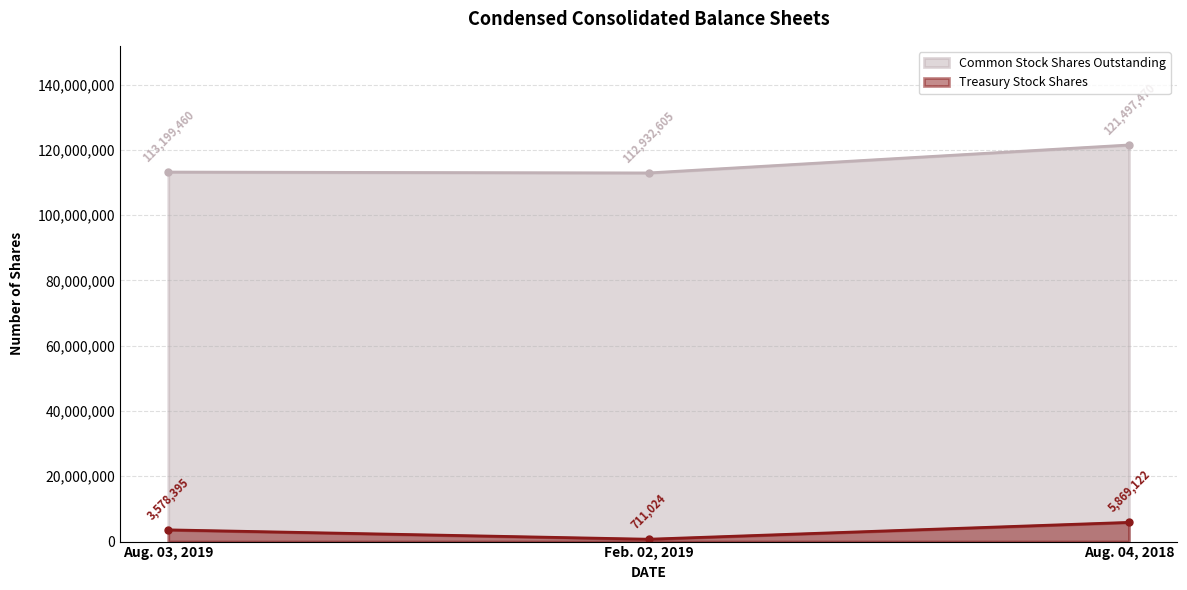

What is the average value of the Common Stock Shares Outstanding series?

115876512